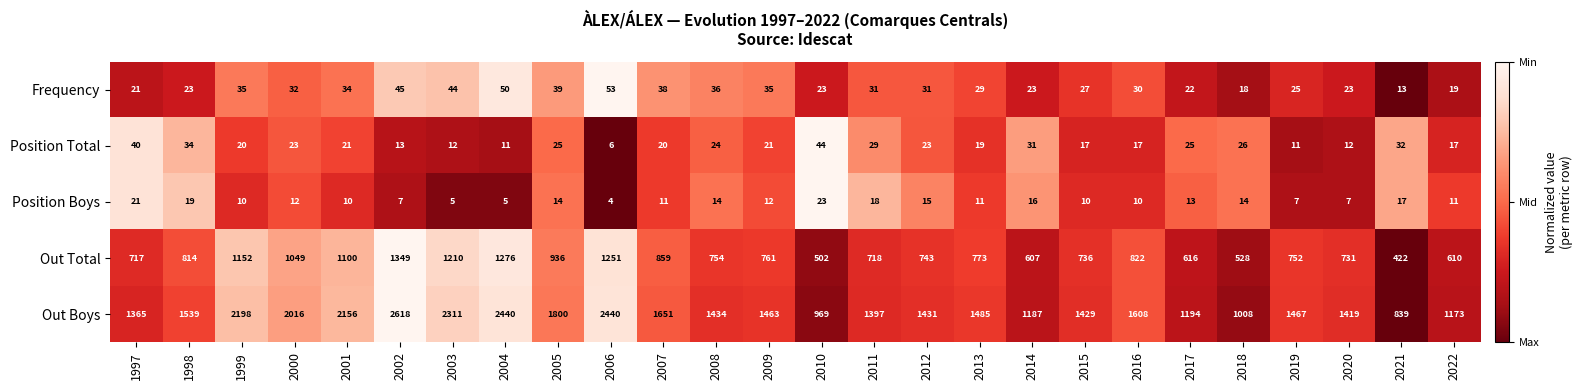

Where is Position Boys nearest to the value 13?

2017